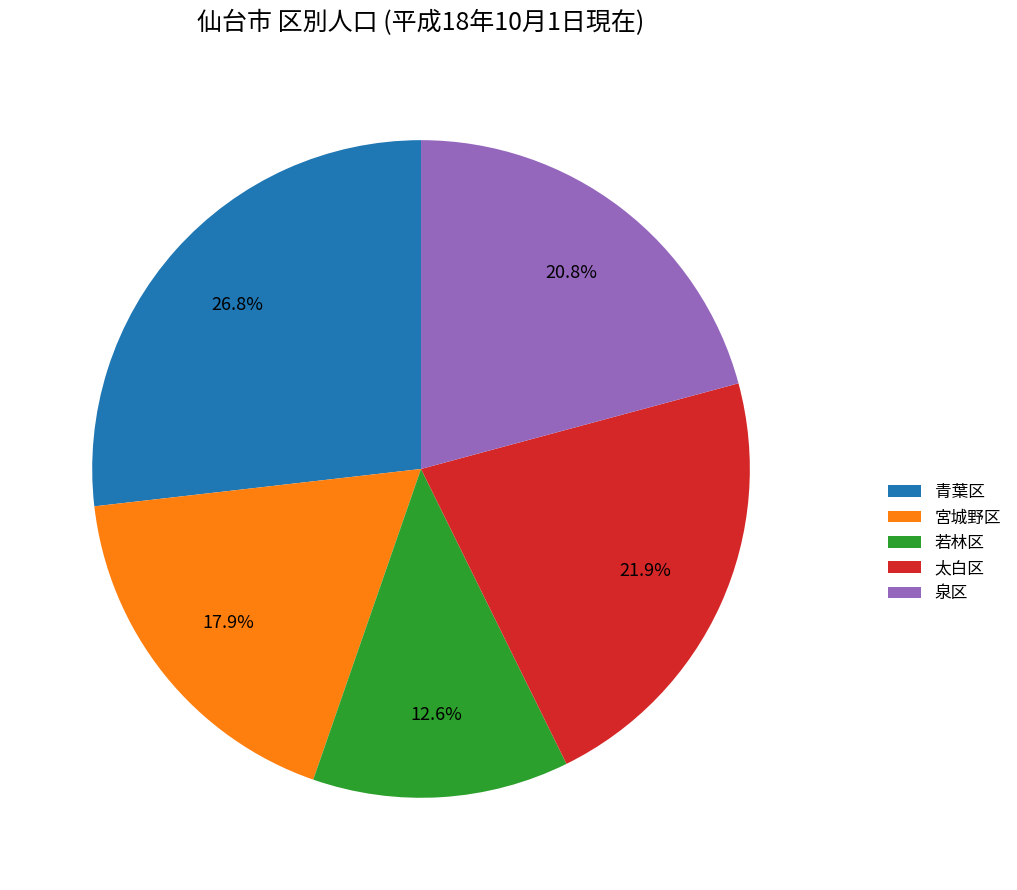

How many segments does this pie chart have?

5